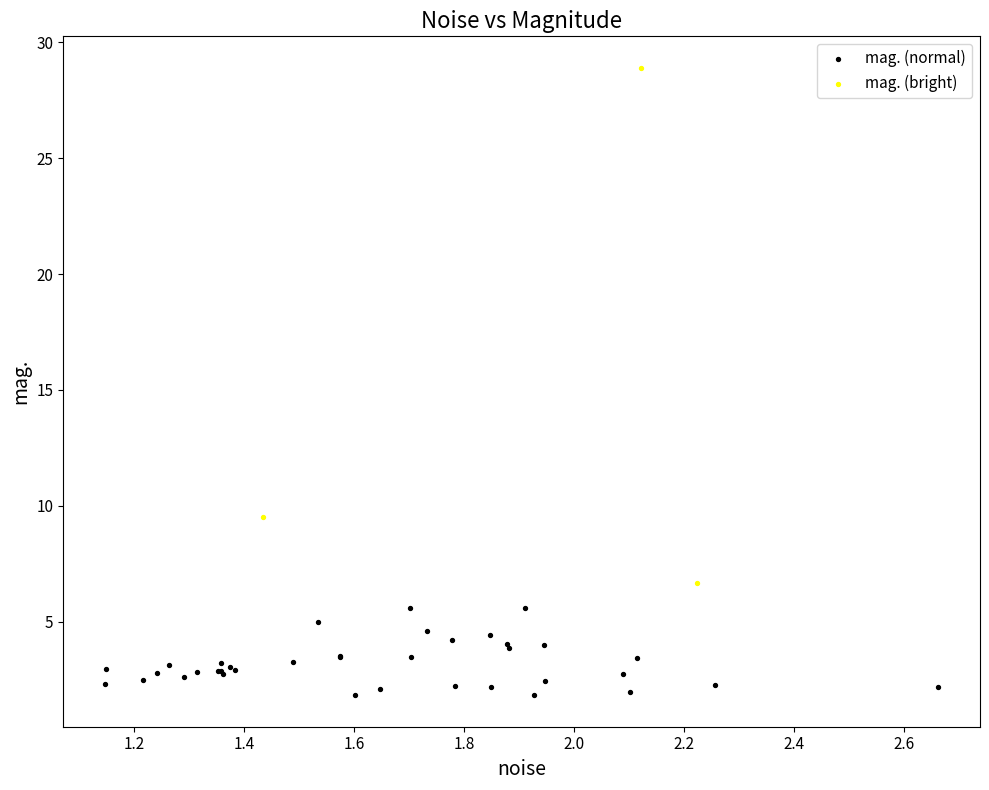

Which series has the widest spread of Y values?

mag. (bright)